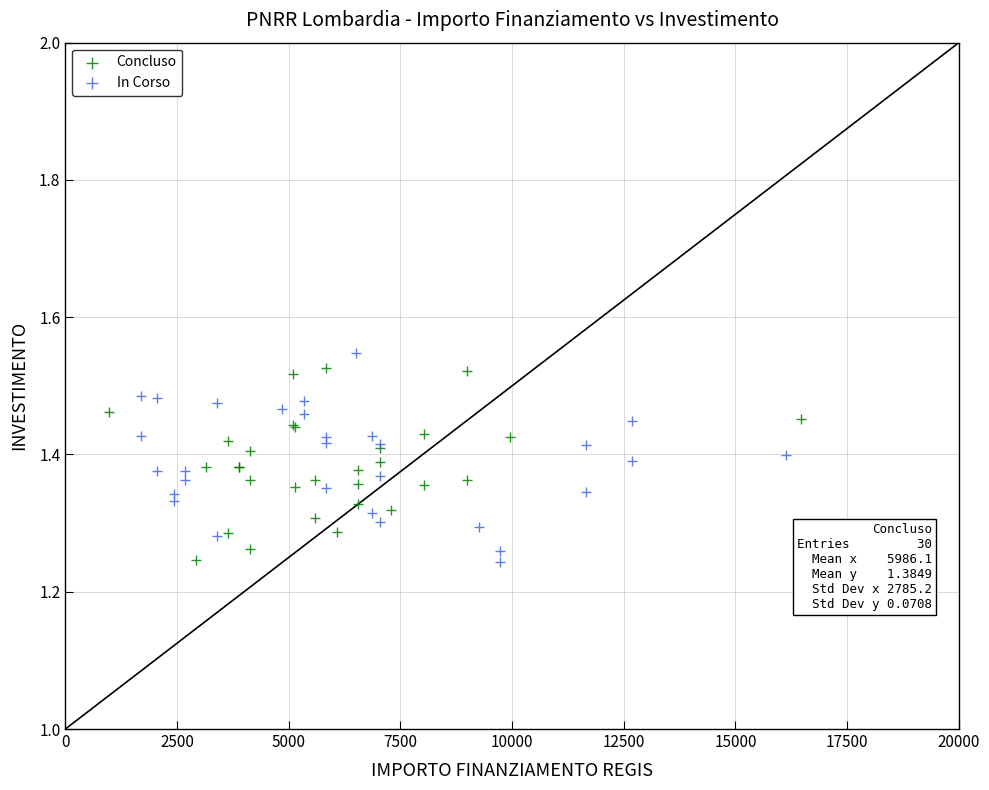

Which series reaches the maximum Y coordinate?

In Corso